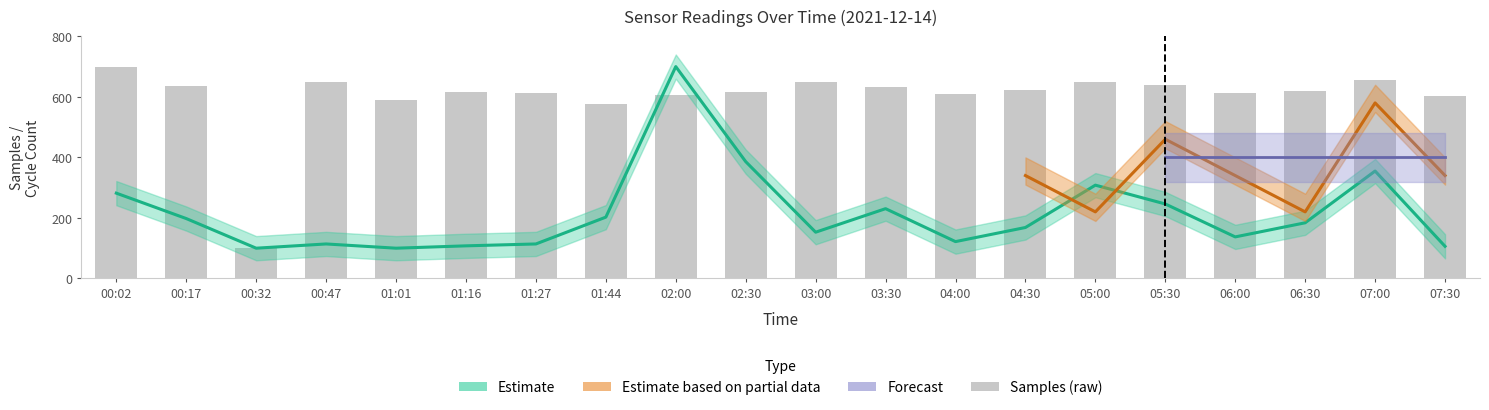

Reading right to left, what are all the values shown in this chart?

603.1	657.0	619.0	612.6	638.0	650.6	622.1	609.5	631.6	647.5	615.8	607.0	575.8	613.8	617.4	590.3	648.6	100.0	637.0	700.0